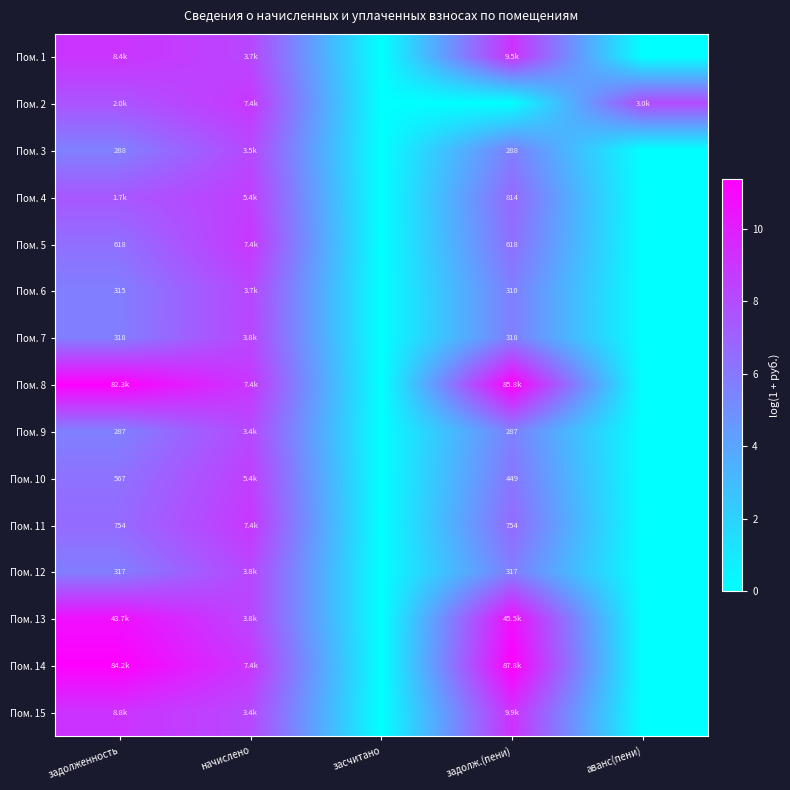

At how many categories does at least one series exceed 5?

4